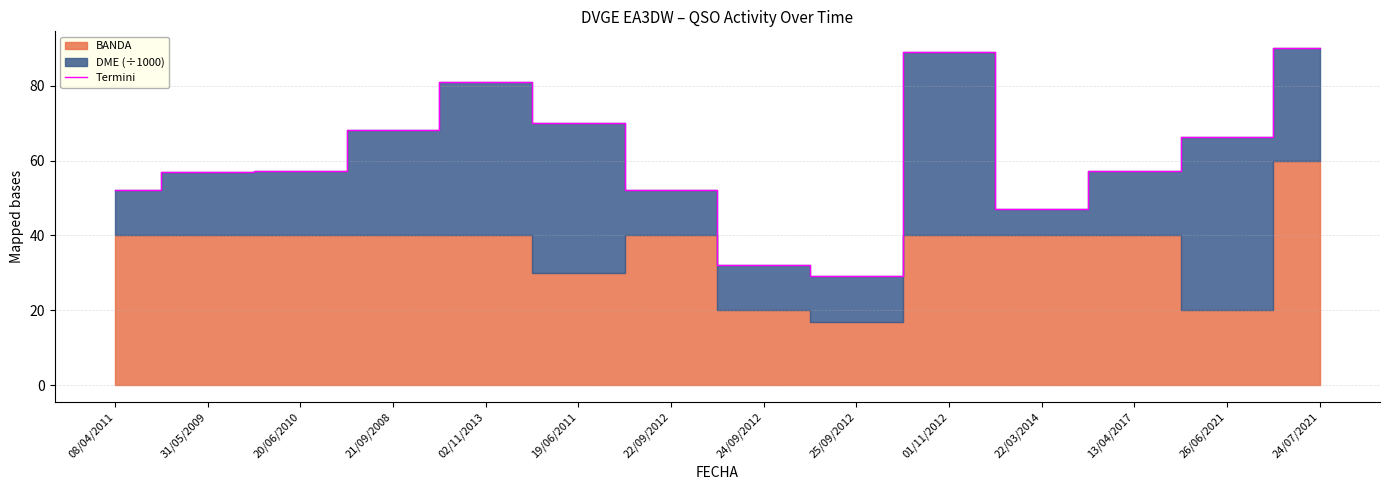

Count the number of categories in the chart.

14